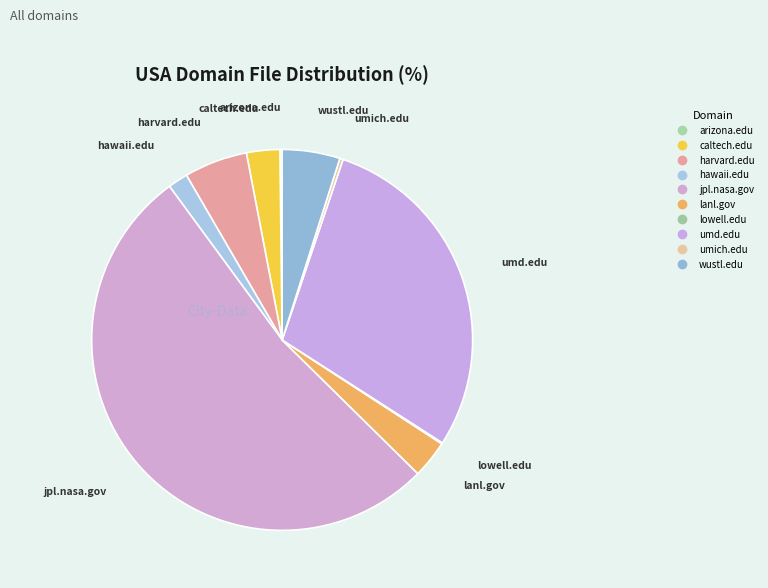

What is the change in value from umd.edu to umich.edu?

-304